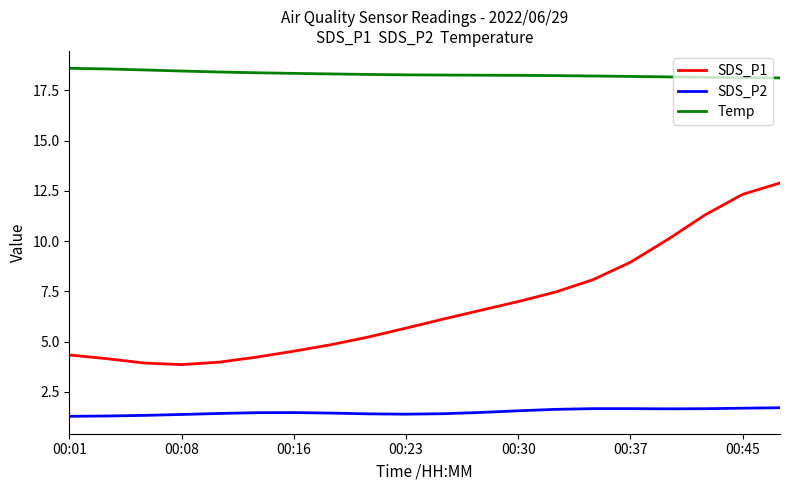

List the series in order of their overall mean, highest first.

Temp, SDS_P1, SDS_P2